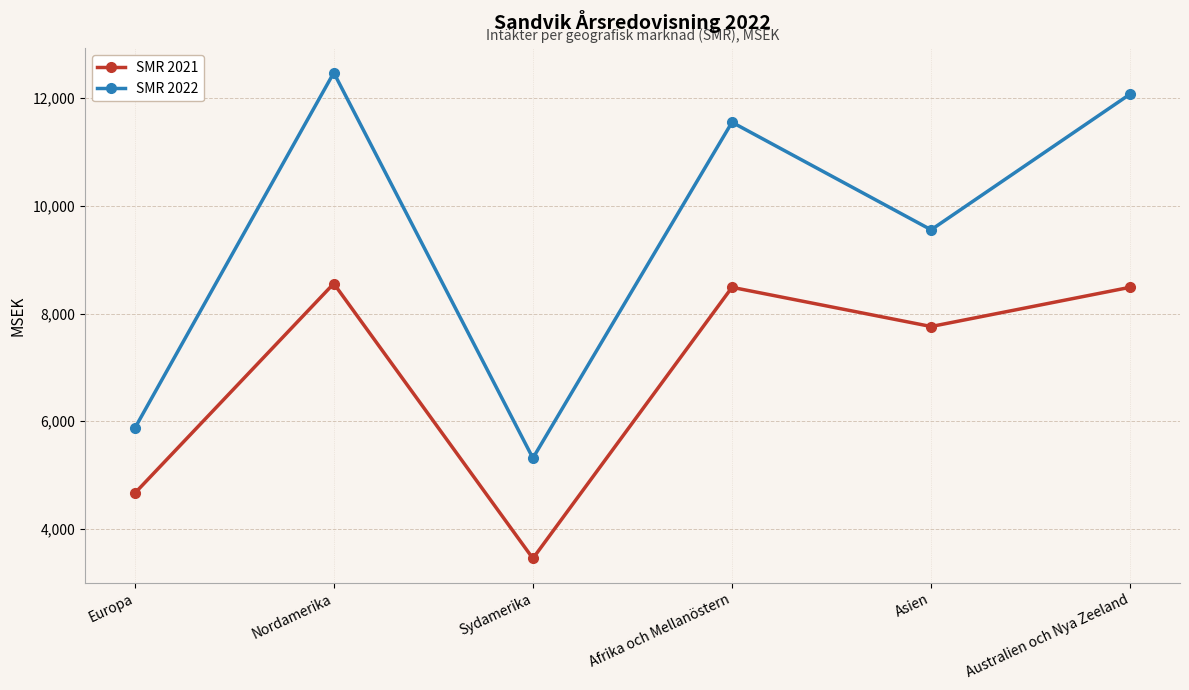

What is the highest value of the SMR 2022 series?

12473